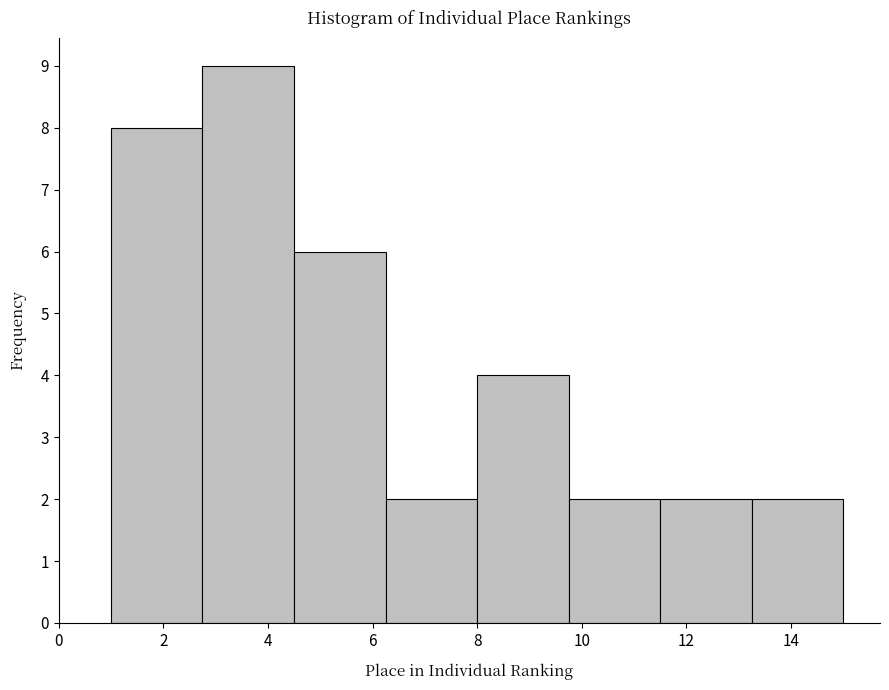

Over which range of the x-axis is the bar tallest?

2.75 to 4.50